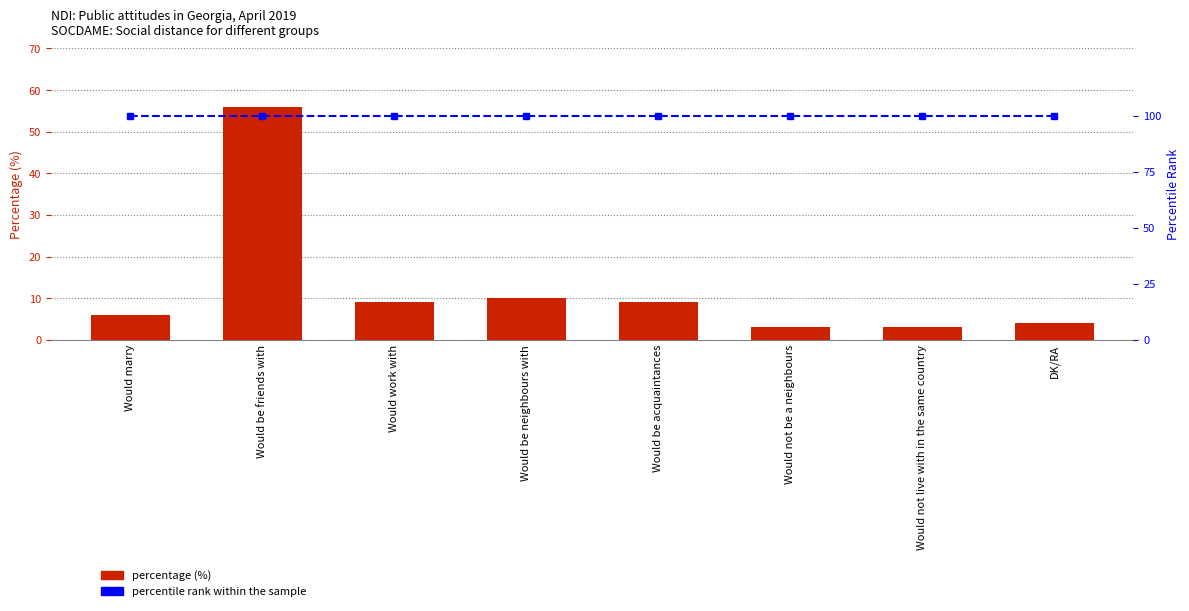

What is the highest value of the Percentage (%) series?

56